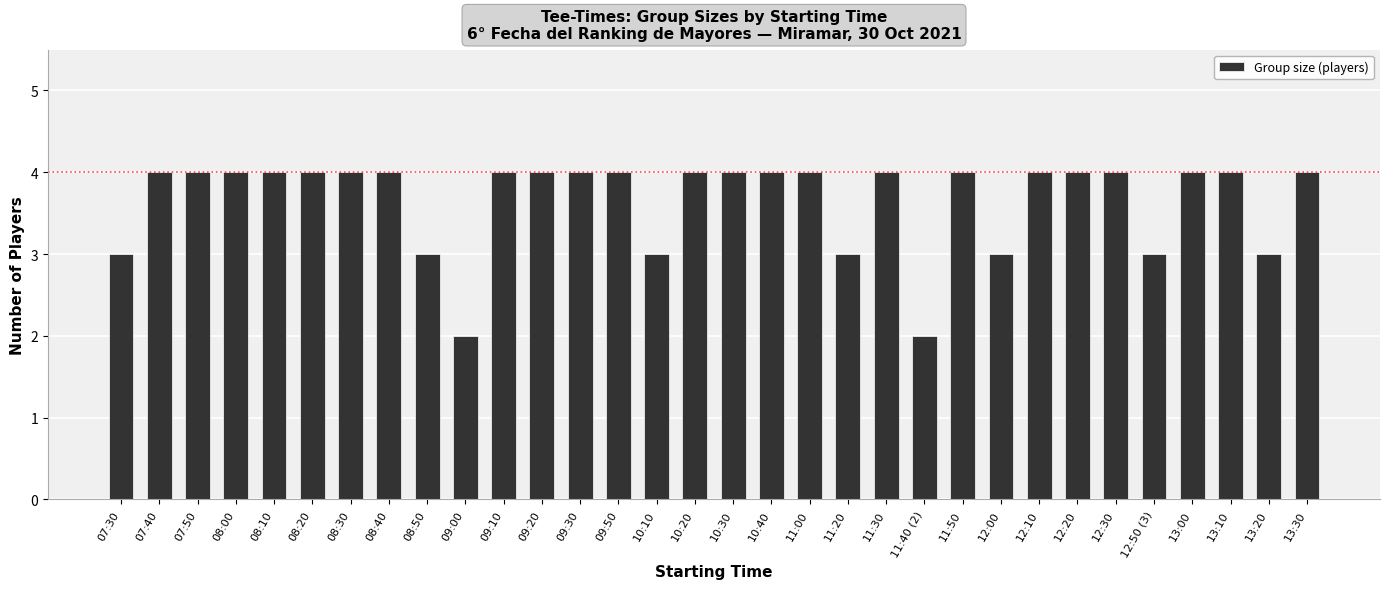

The value at 12:30 is 3. True or false?

False